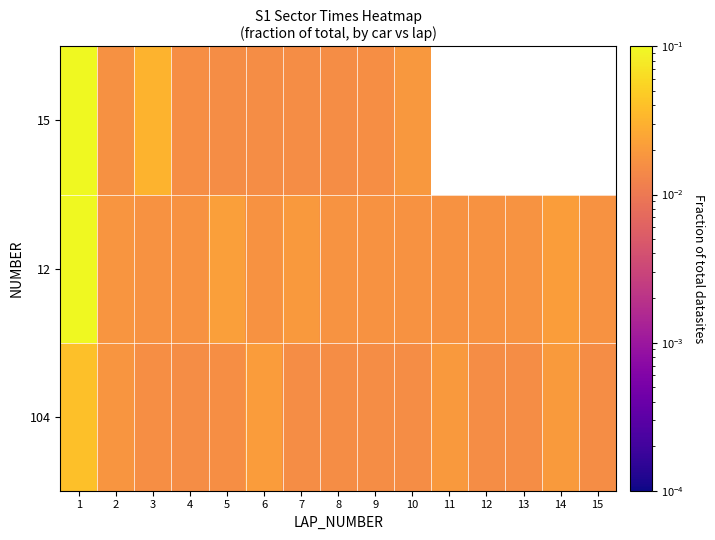

Rank the series by their average value, from lowest to highest.

104, 12, 15